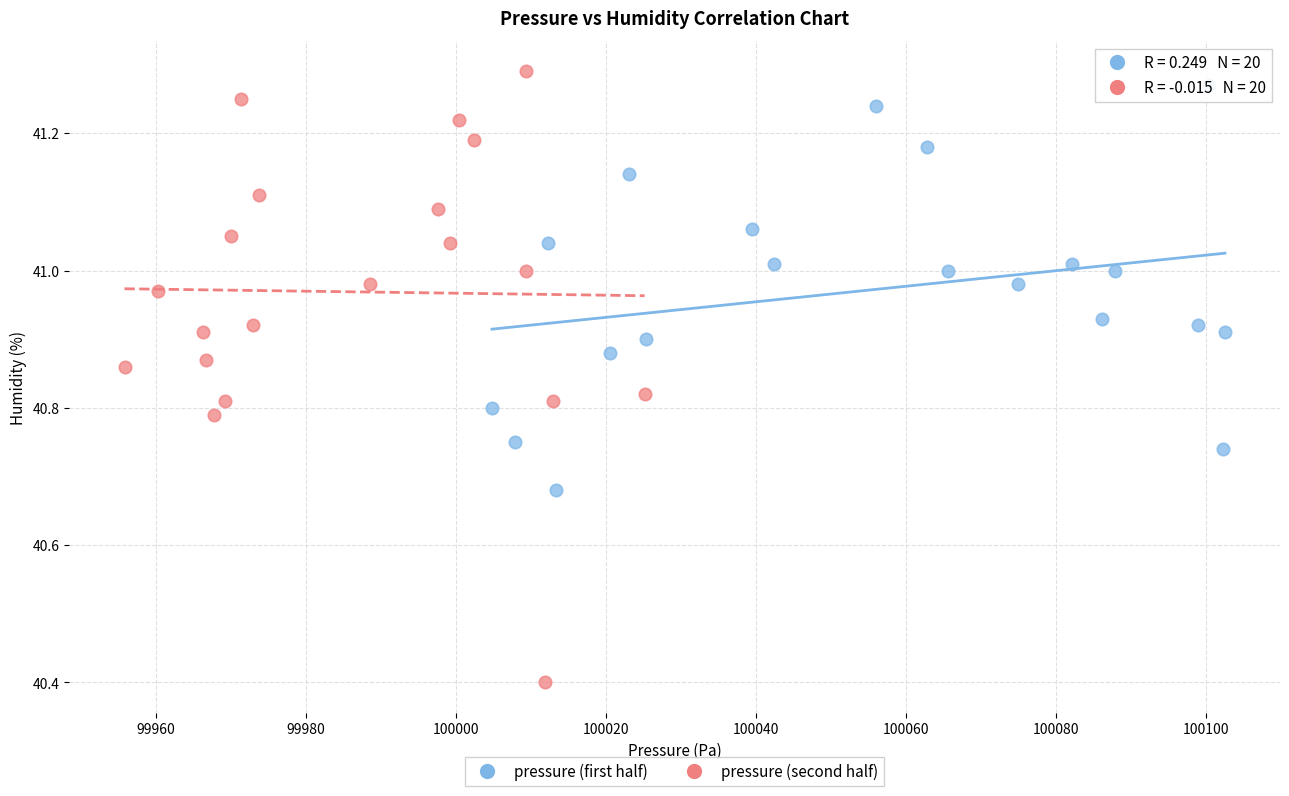

Which series reaches the minimum Y coordinate?

pressure (second half)